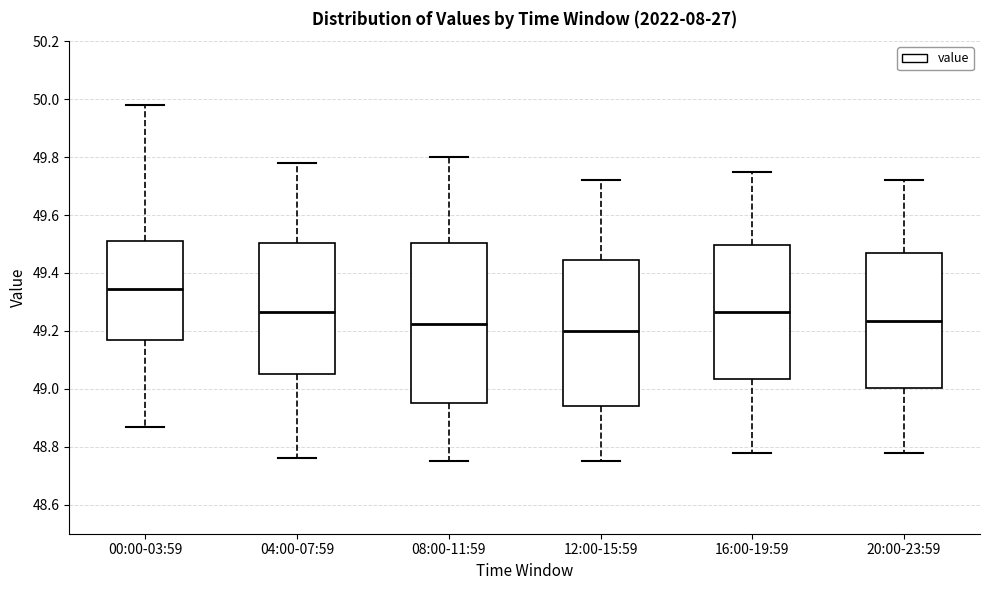

Reading left to right, transcribe this box plot: for each box, give where its median line is, the range the box spans, and where its two whiskers end, as read against the y-axis. The values are not printed on the chart, so give them approximately, as read against the axis.

00:00-03:59: median 49.34, box 49.18 to 49.52, whiskers 48.88 to 49.98
04:00-07:59: median 49.26, box 49.06 to 49.50, whiskers 48.76 to 49.78
08:00-11:59: median 49.22, box 48.96 to 49.50, whiskers 48.76 to 49.80
12:00-15:59: median 49.20, box 48.94 to 49.44, whiskers 48.76 to 49.72
16:00-19:59: median 49.26, box 49.04 to 49.50, whiskers 48.78 to 49.76
20:00-23:59: median 49.24, box 49.00 to 49.46, whiskers 48.78 to 49.72